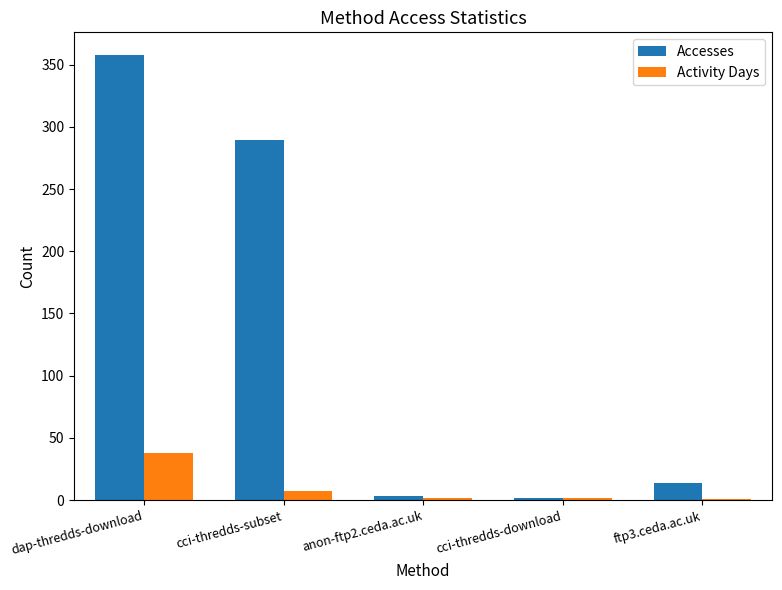

How many data points does each series have?

5